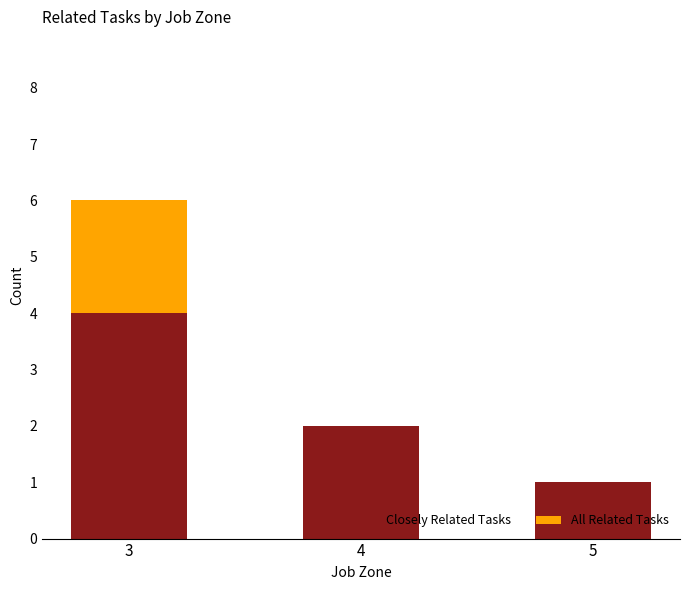

Is it true that Closely Related Tasks equals 2 at 4?

True